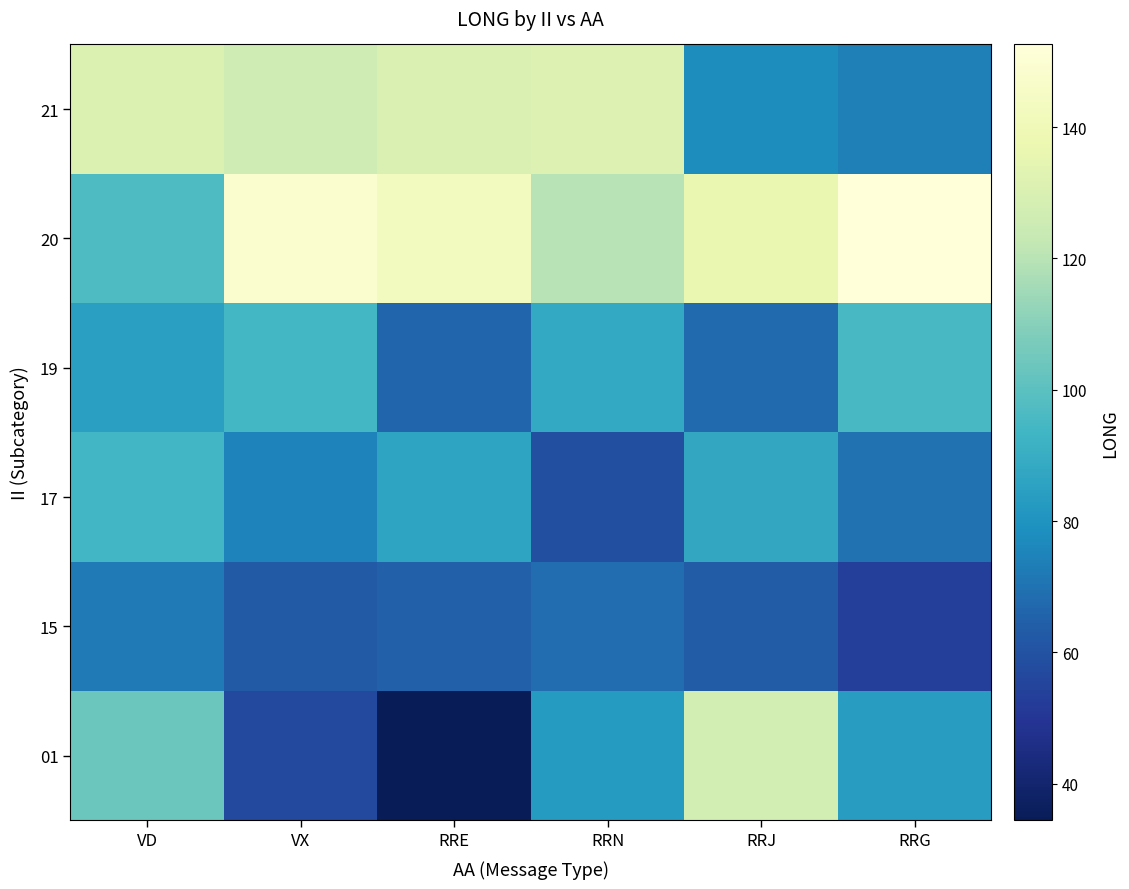

Reading left to right, list all the values displayed in this chart.

01: VD=103.6	VX=56.8	RRE=34.4	RRN=82.8	RRJ=127.5	RRG=82.9
15: VD=72.2	VX=62.9	RRE=64.8	RRN=68.4	RRJ=63.3	RRG=53.3
17: VD=93.6	VX=74.9	RRE=86.0	RRN=58.6	RRJ=87.5	RRG=69.6
19: VD=84.5	VX=94.4	RRE=66.6	RRN=88.2	RRJ=67.5	RRG=95.3
20: VD=96.7	VX=148.0	RRE=142.9	RRN=119.5	RRJ=136.1	RRG=152.6
21: VD=130.5	VX=125.8	RRE=130.0	RRN=131.1	RRJ=77.8	RRG=73.7